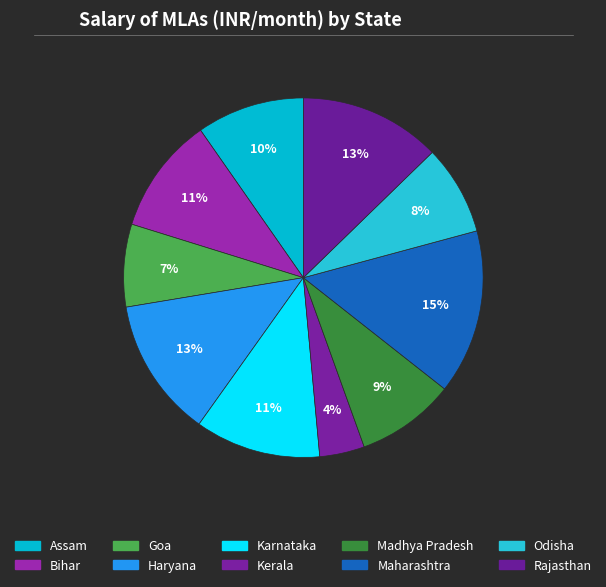

Rank the categories by value from highest to lowest.

Maharashtra, Rajasthan, Haryana, Karnataka, Bihar, Assam, Madhya Pradesh, Odisha, Goa, Kerala